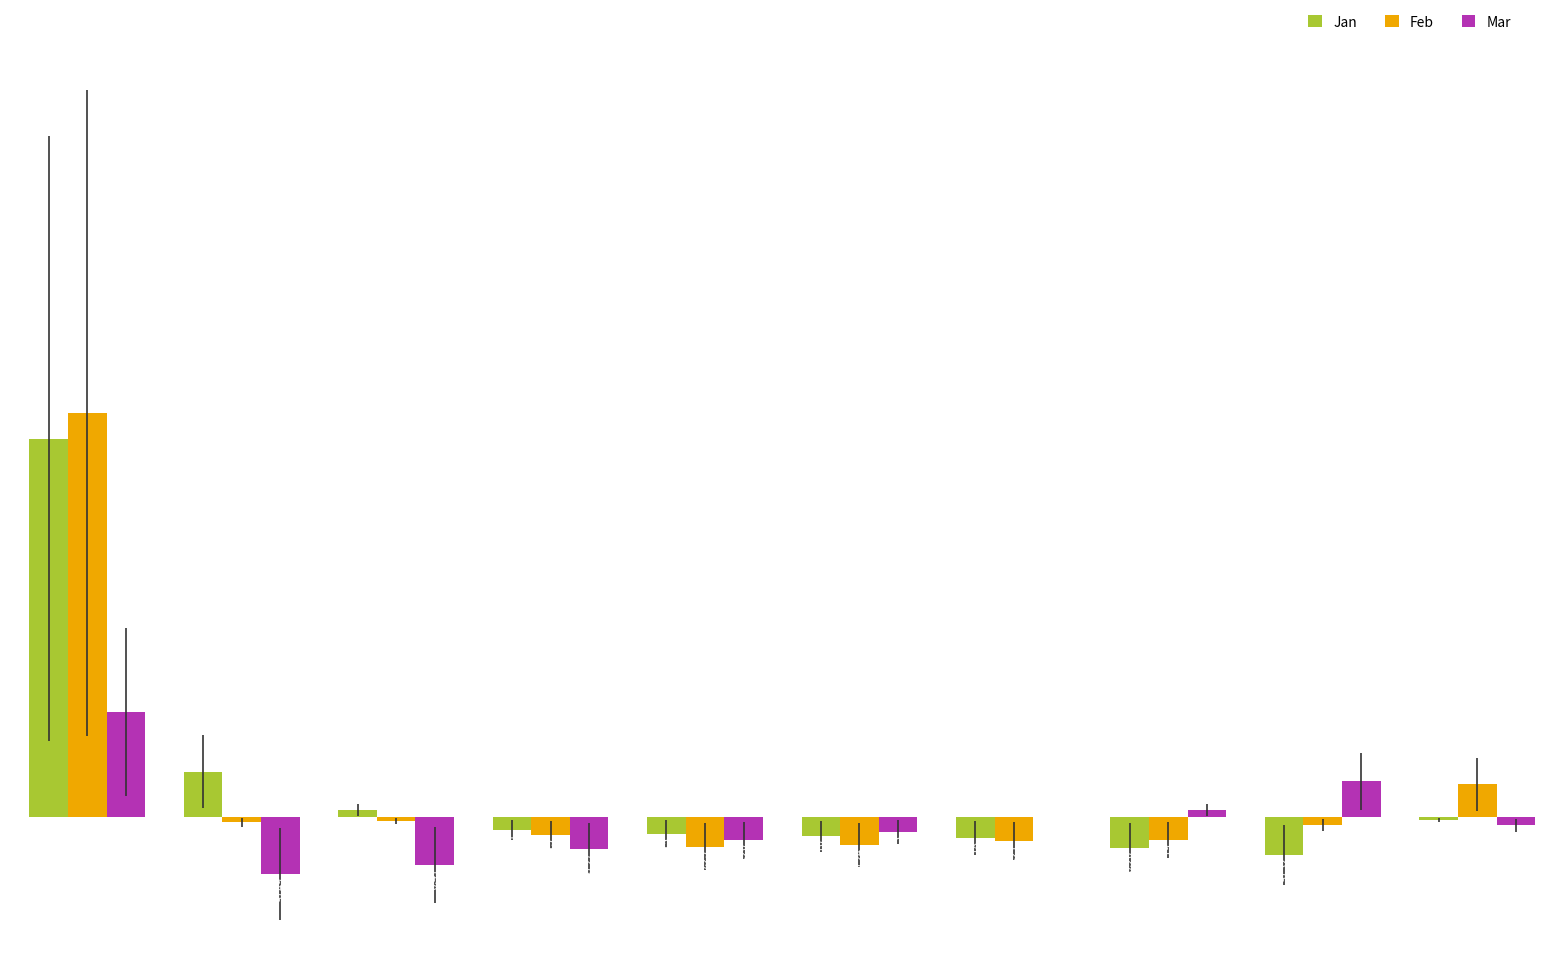

Which series has the largest total across all categories?

Feb